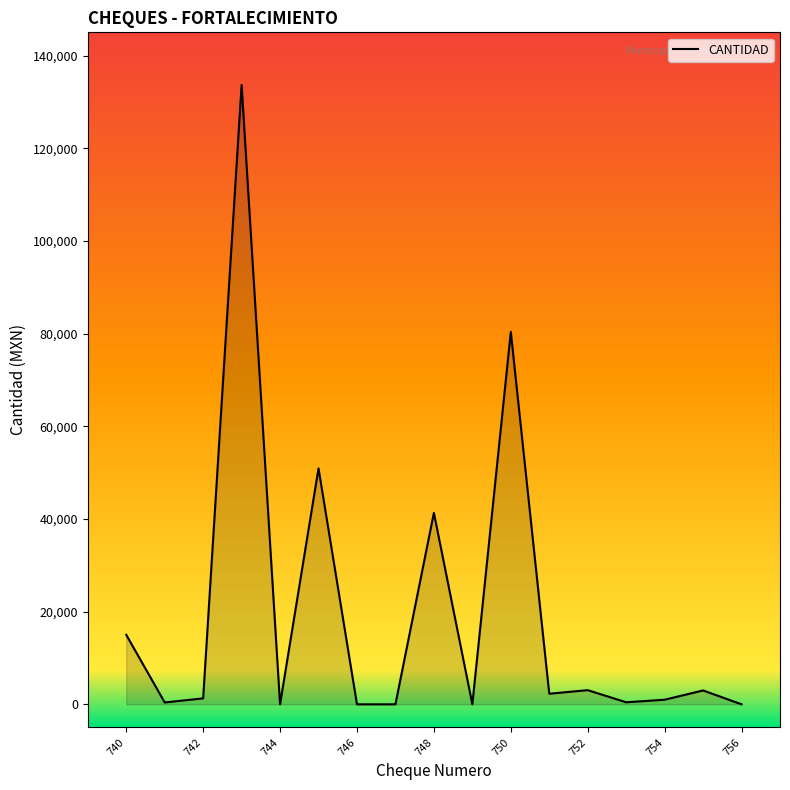

What is the difference between the maximum and minimum values?

133640.0